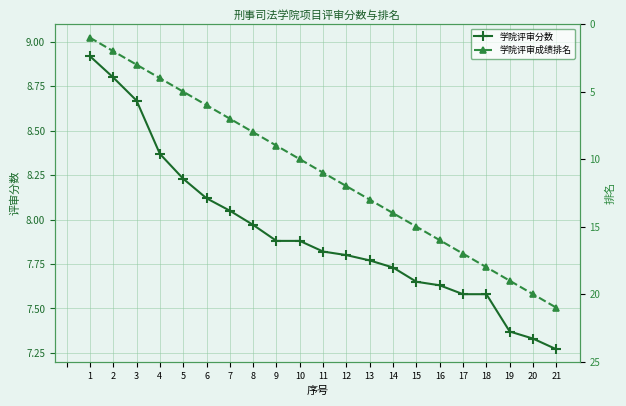

True or false: 学院评审分数 has more than 2 interior local peaks.

False